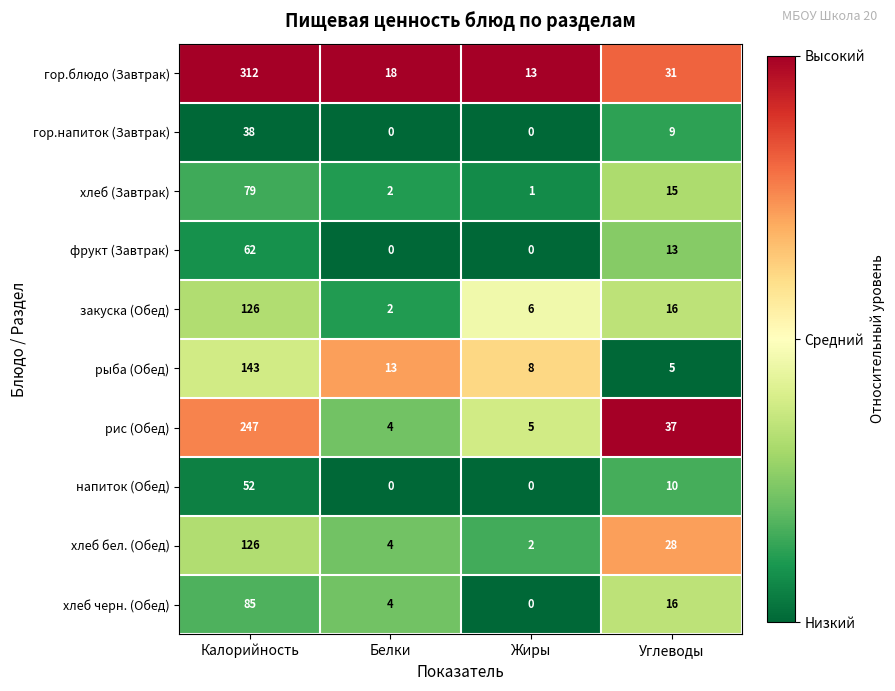

The value of хлеб (Завтрак) at Калорийность is 127. True or false?

False